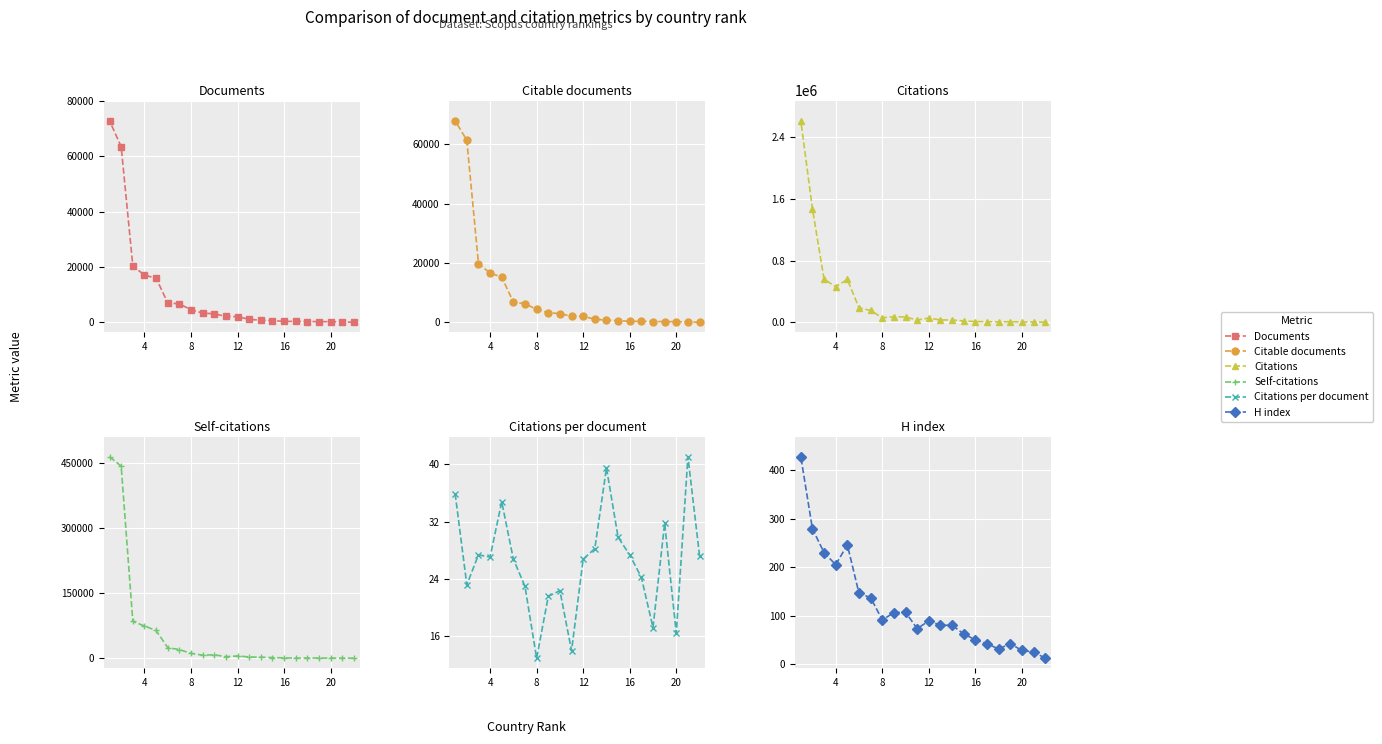

What is the spread (max minus min) of values at 12?

7054.2